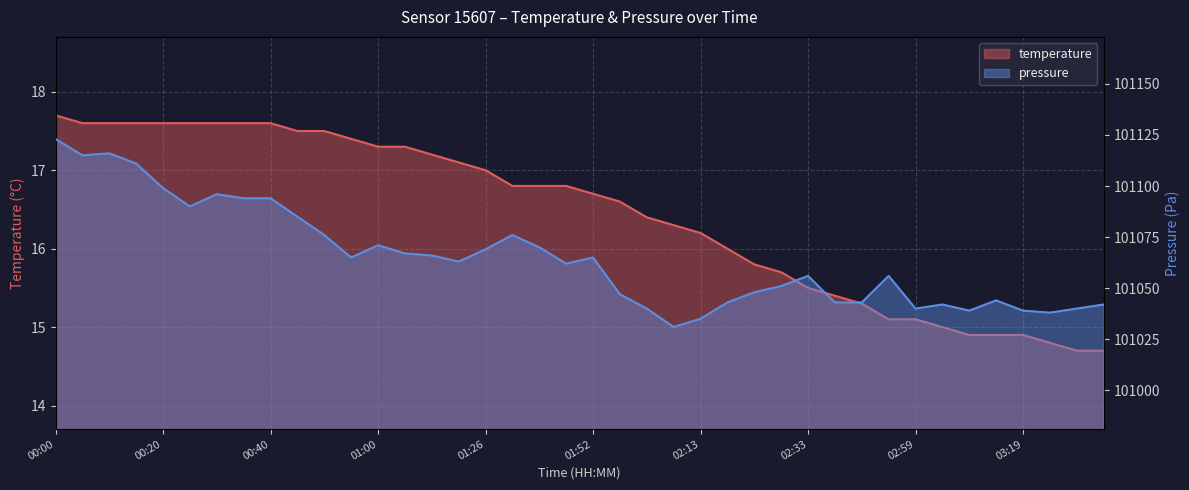

How many data points in temperature are less than 16?

14